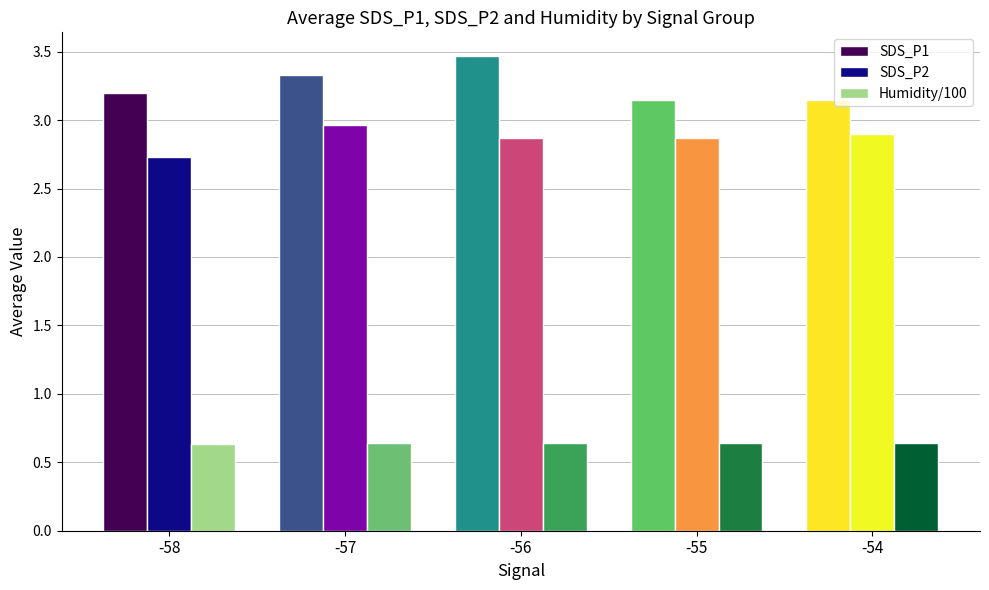

What is the difference between the highest and lowest values at -55?

2.5